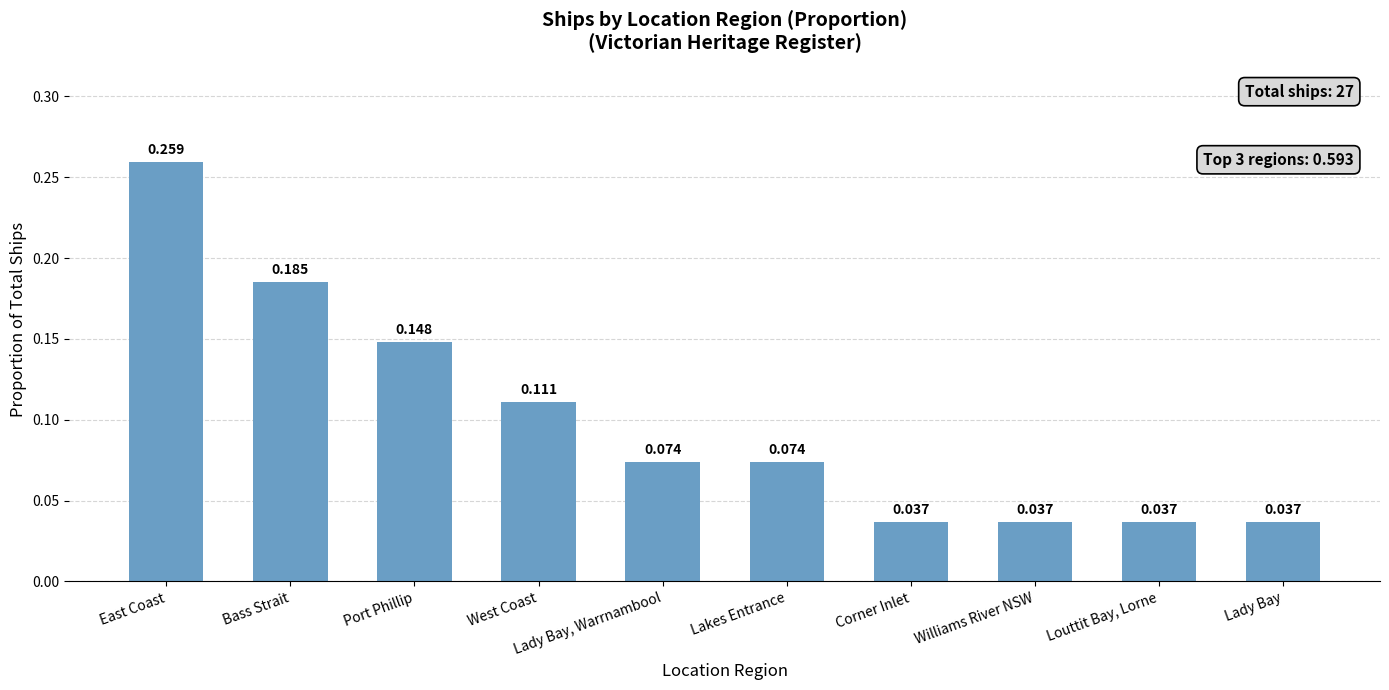

Which category has the highest value across all series?

East Coast